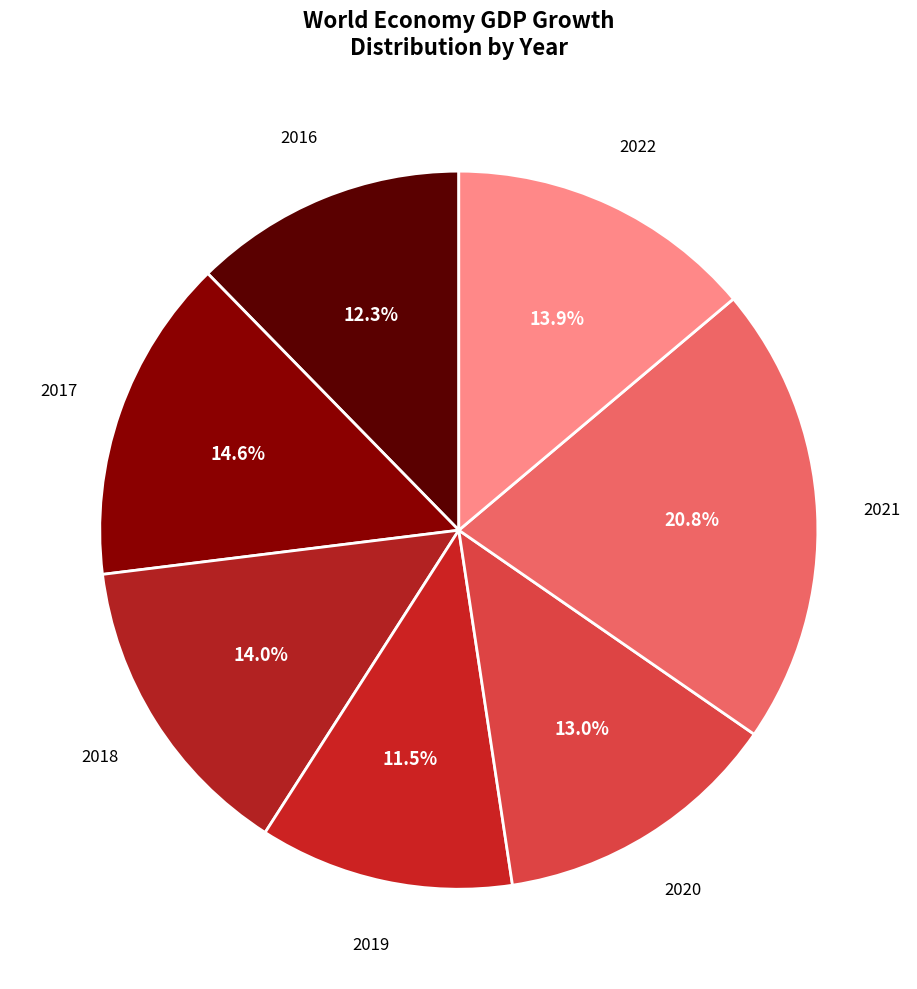

Which slice is the largest?

2021